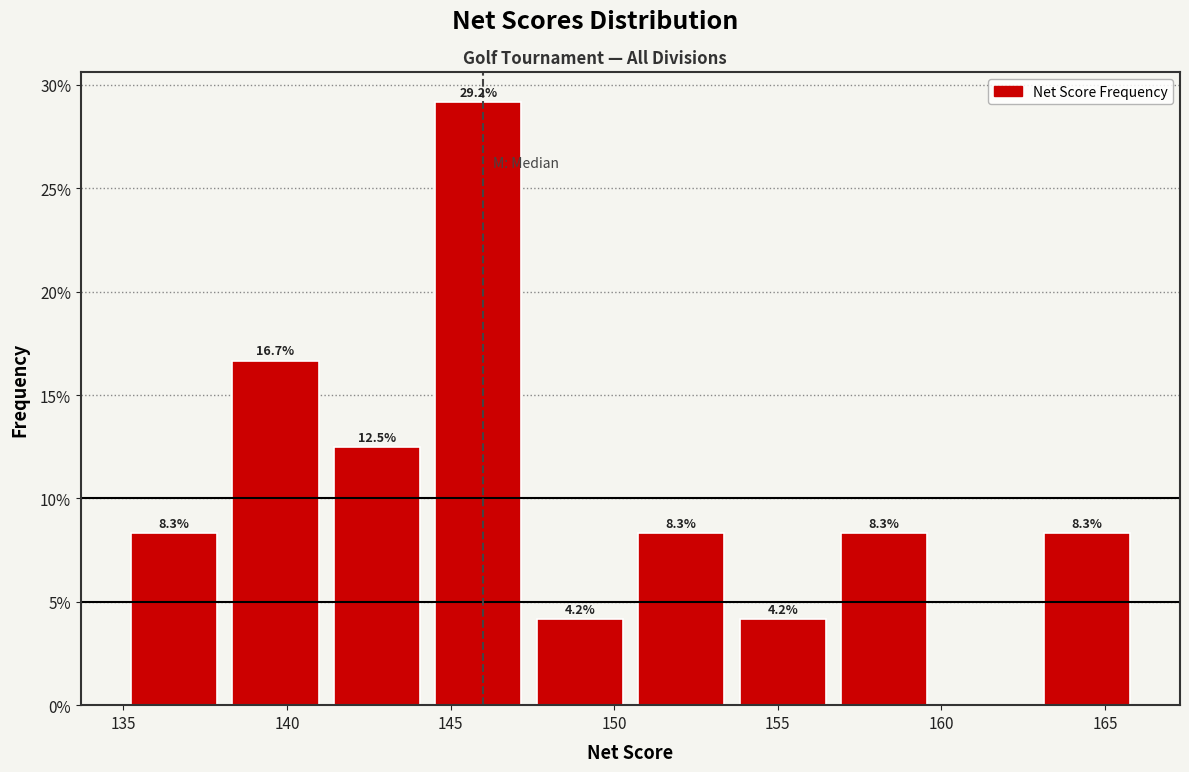

Which range on the x-axis has the tallest bar?

144.3 to 147.4